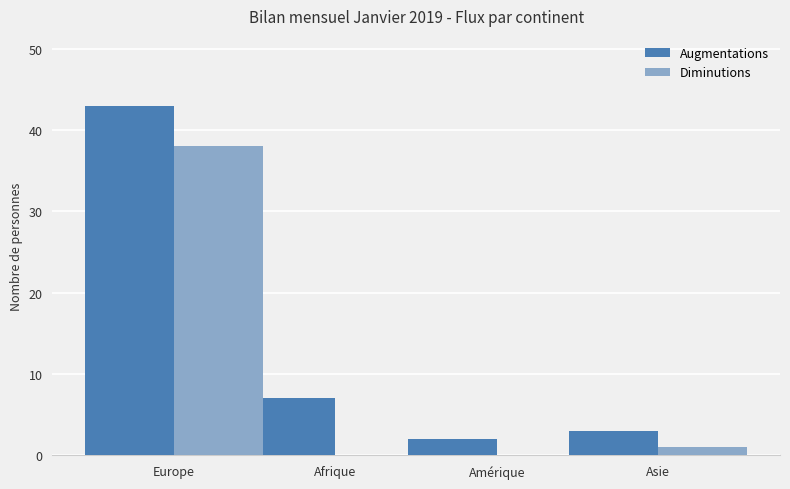

Read the Augmentations value at Europe, to the nearest 10.

40